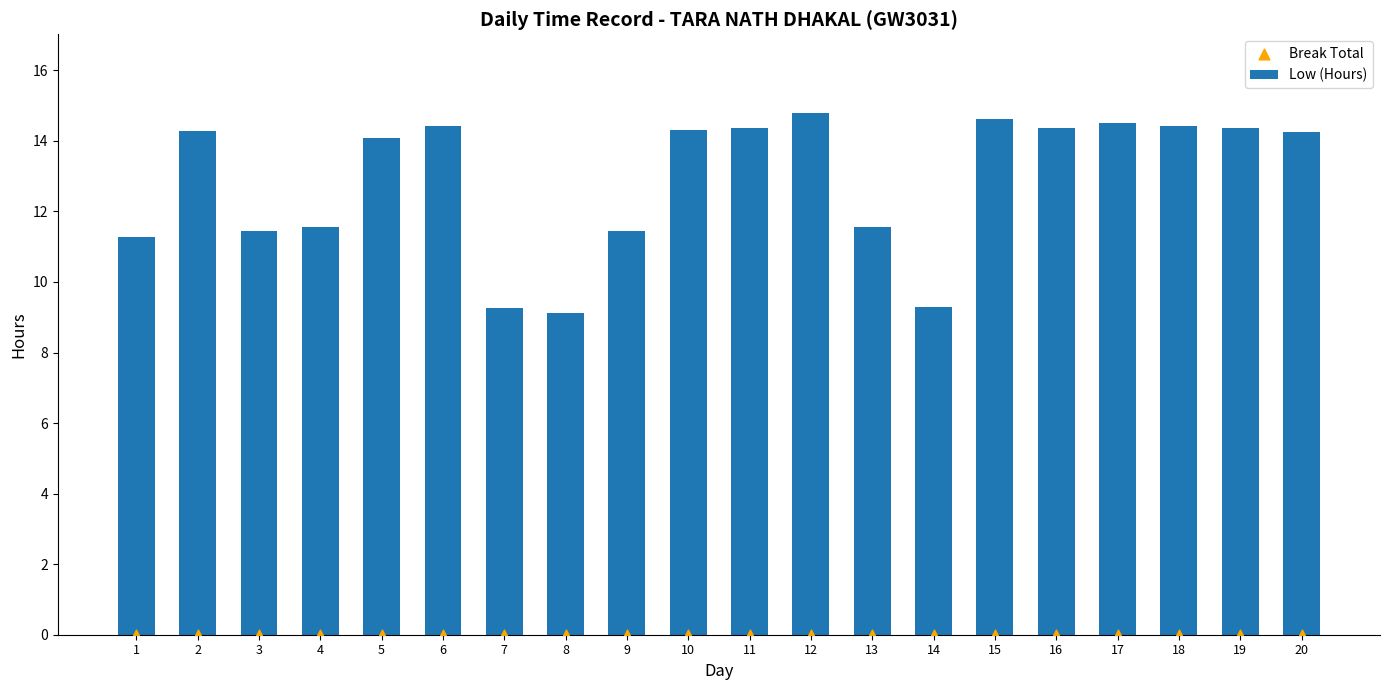

At which category is the sum across all series the highest?

12